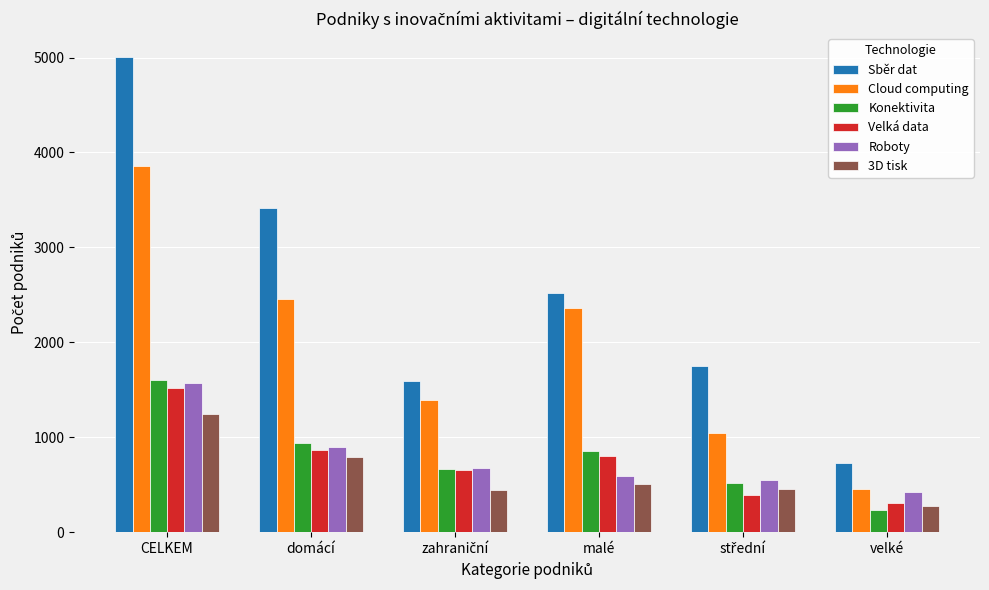

At which label is 3D tisk closest to 761?

domácí